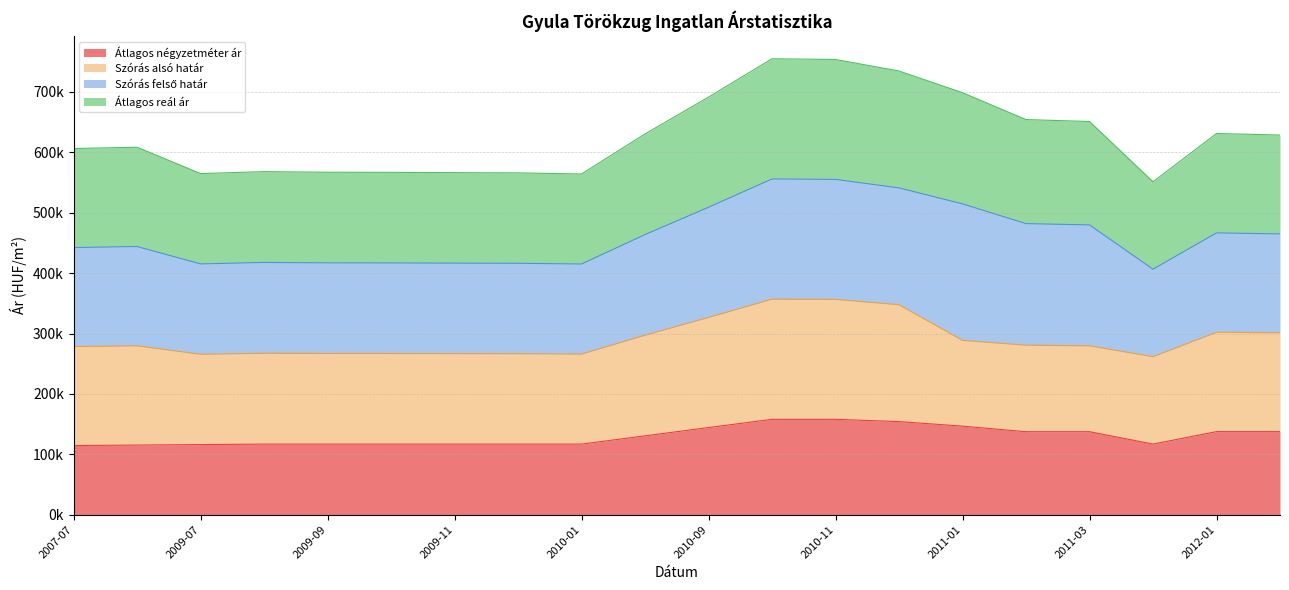

At which category does Átlagos négyzetméter ár reach its first local valley?

2011-05